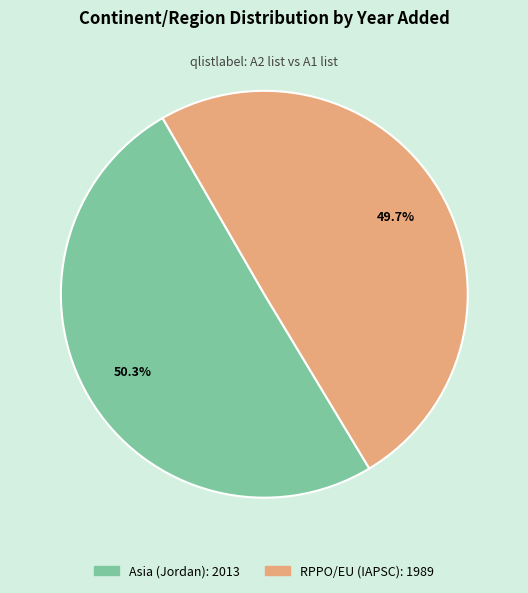

Approximately how many times larger is the value at Asia (Jordan) compared to RPPO/EU (IAPSC)?

1.0